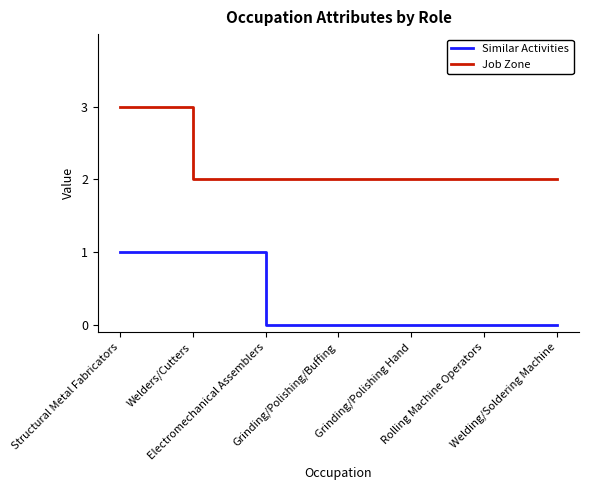

At how many categories does at least one series exceed 1?

7